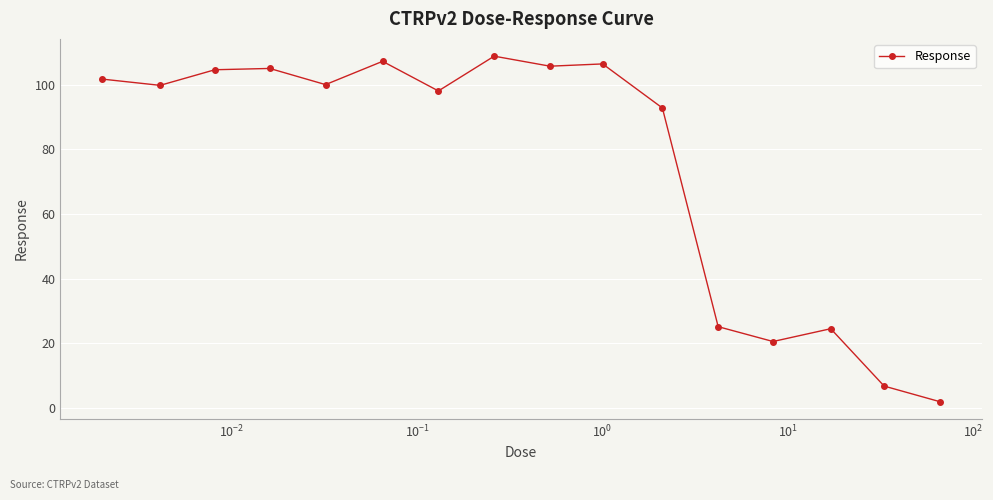

What is the sum of all values?

1208.7